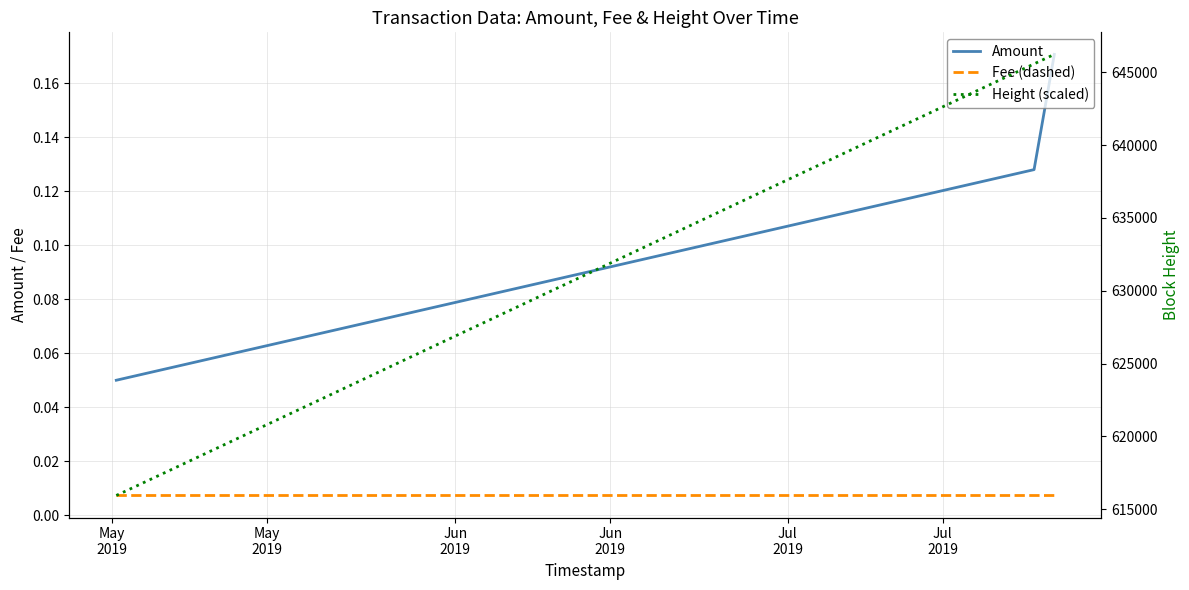

Is it true that Fee (dashed) equals 0.0 at May
2019?

False